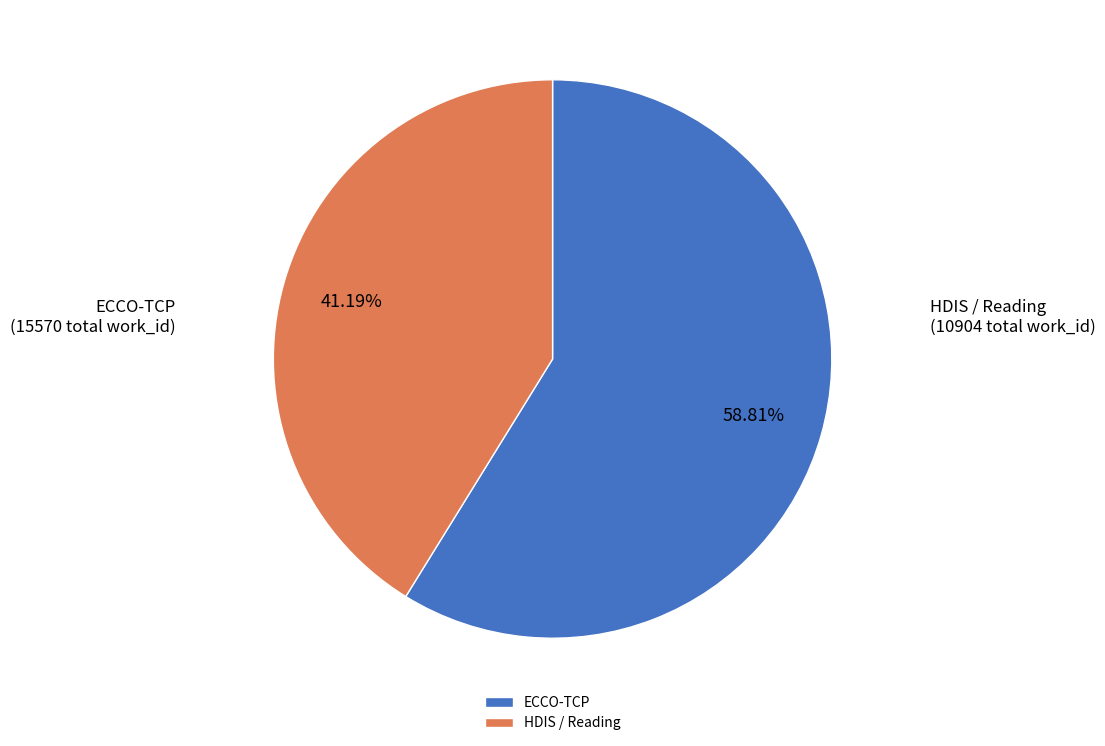

How many segments does this pie chart have?

2